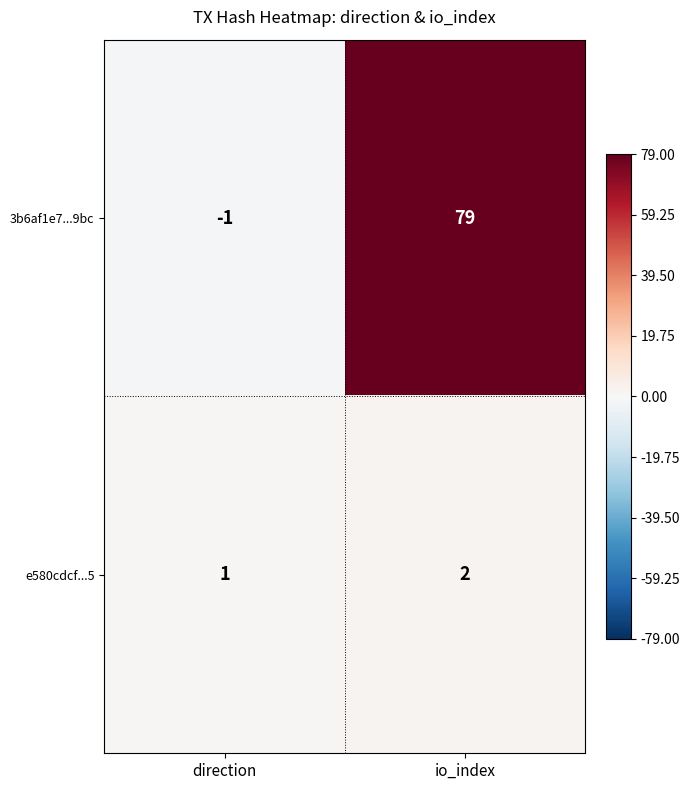

How many values in 3b6af1e7...9bc are above zero?

1